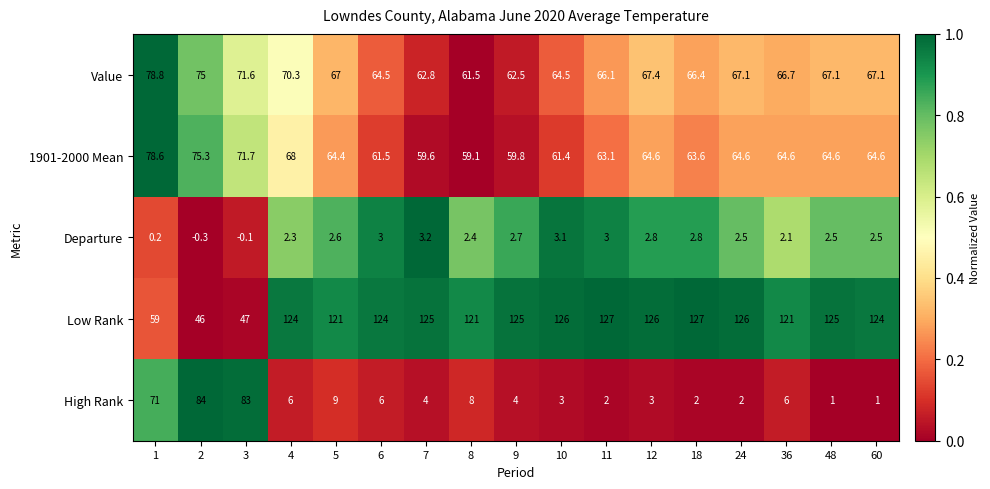

The value of Departure at 10 is 5.2. True or false?

False